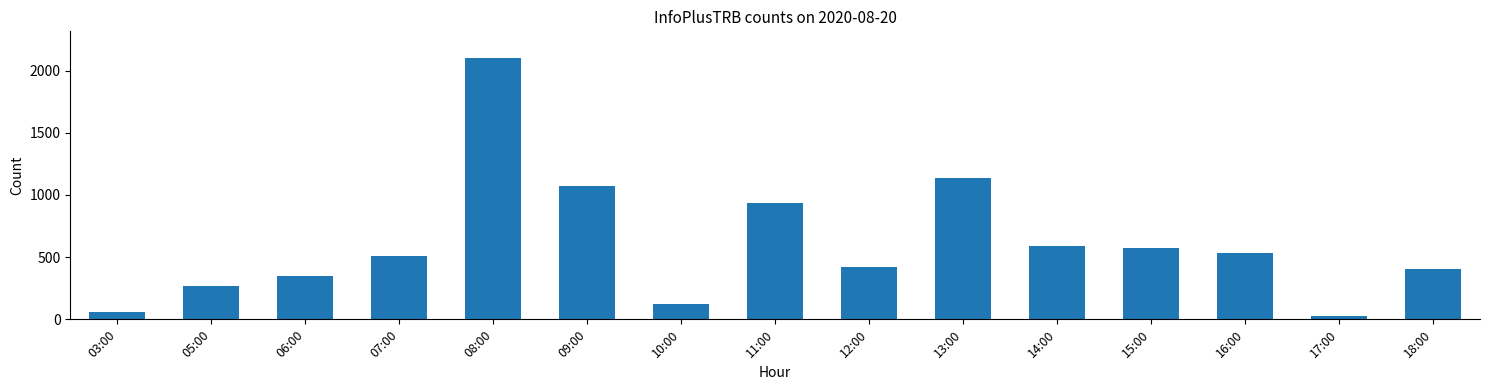

Are the bars grouped side by side (vs. stacked)?

No